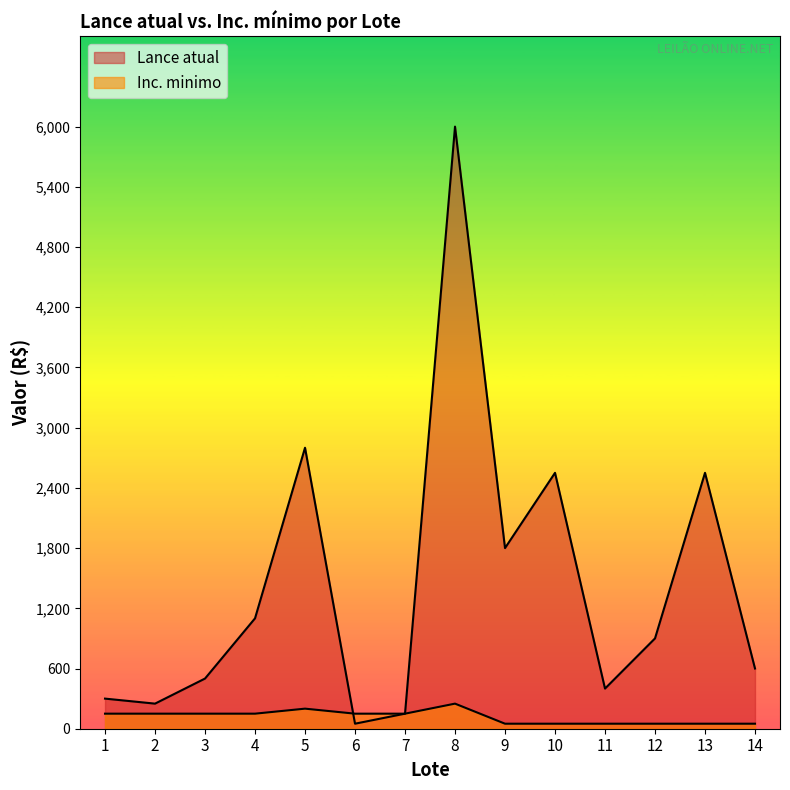

At how many categories does at least one series exceed 2739?

2